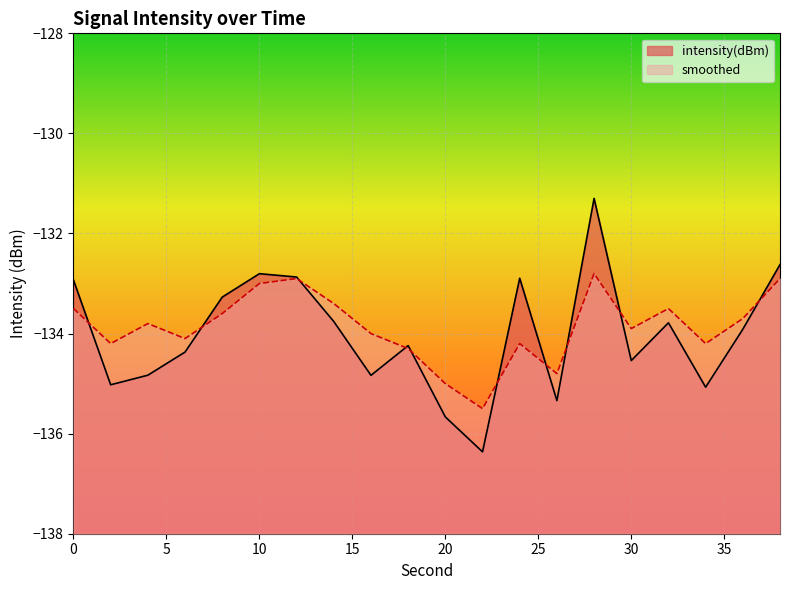

How many data points in intensity(dBm) are less than -133?

14